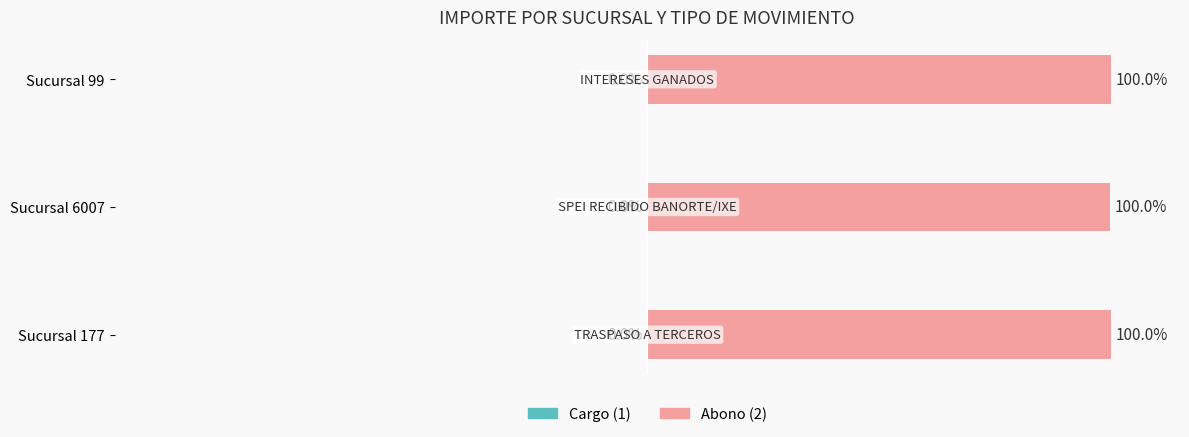

Reading left to right, extract all data points from this chart.

Cargo/Abono: -0.0	-0.0	-0.0
Importe: 100.0	100.0	100.0